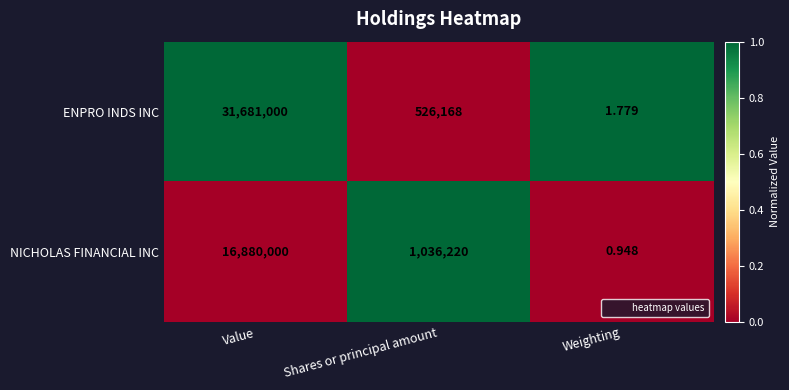

What is the spread (max minus min) of values at Shares or principal amount?

510052.0